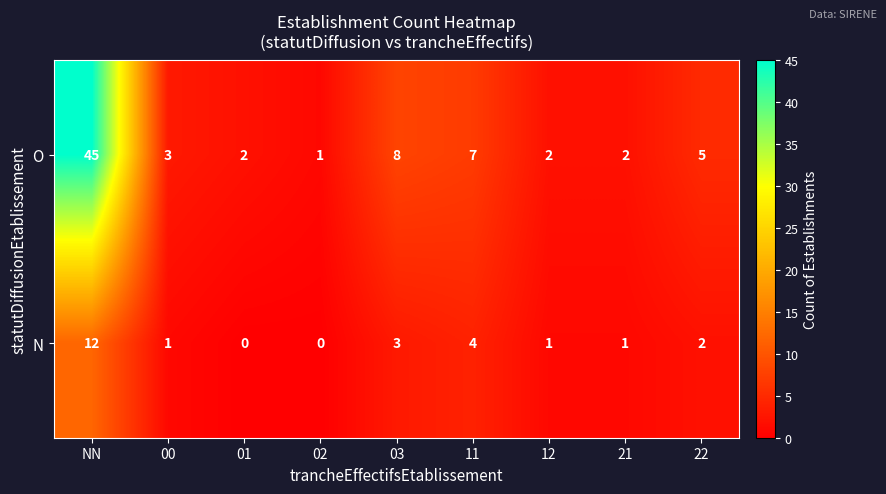

At how many categories does at least one series exceed 26?

1